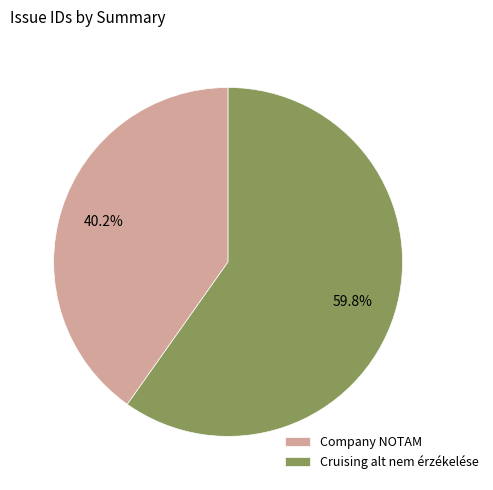

Which slice is the smallest?

Company NOTAM